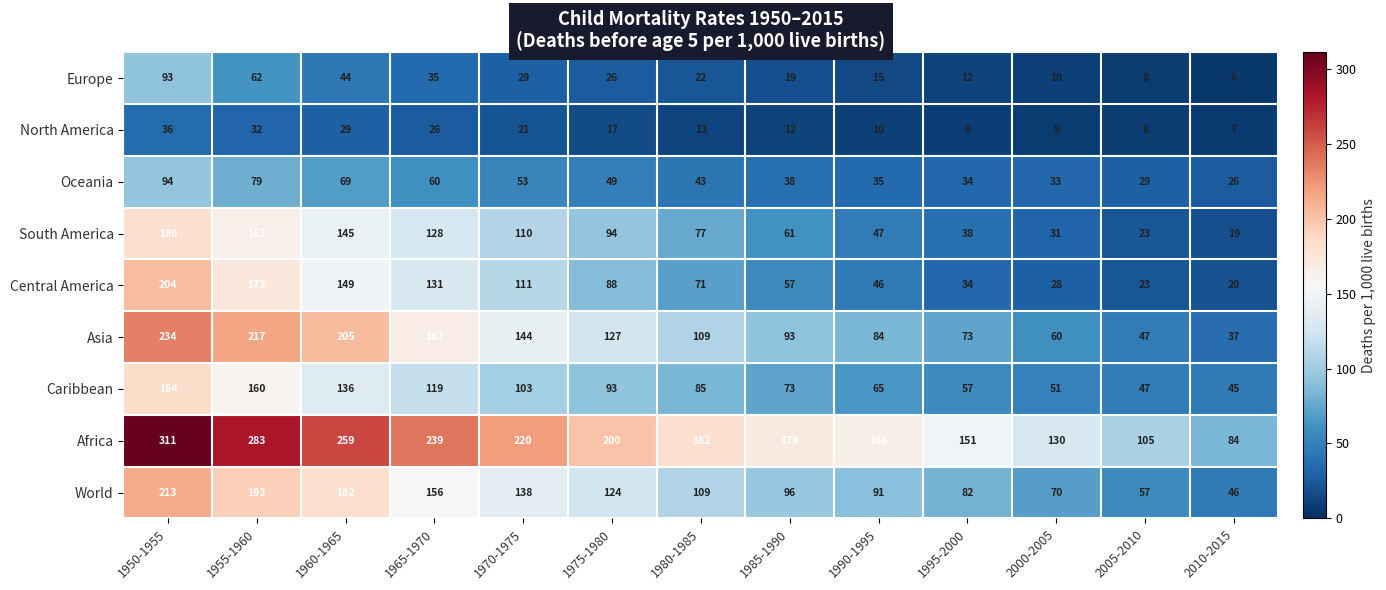

Rank the series by their maximum value, from lowest to highest.

North America, Europe, Oceania, South America, Caribbean, Central America, World, Asia, Africa